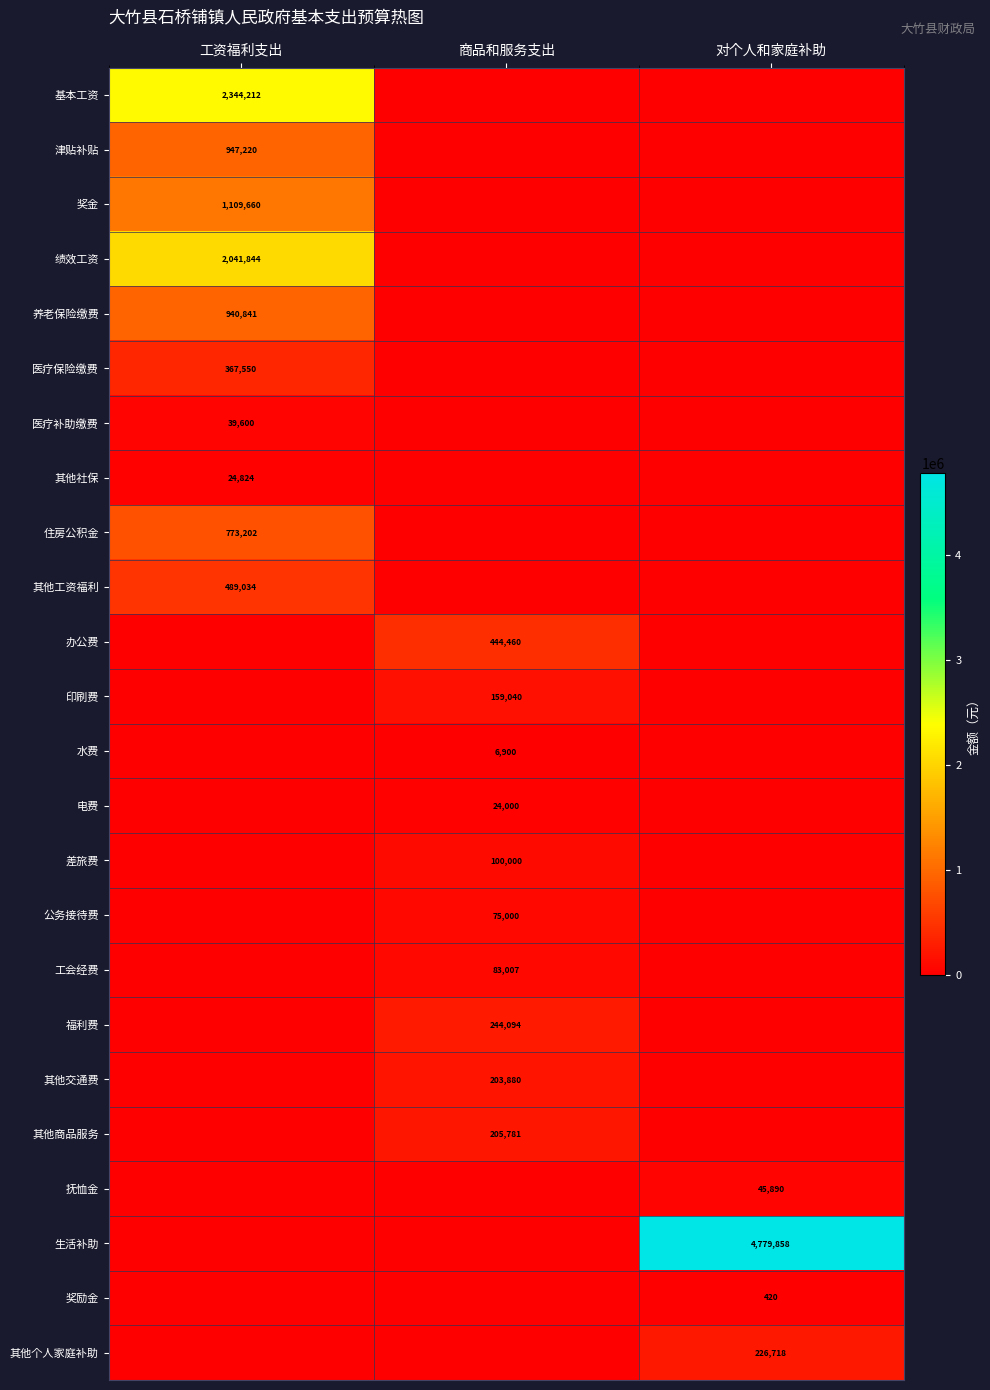

At which category is the sum across all series the highest?

工资福利支出